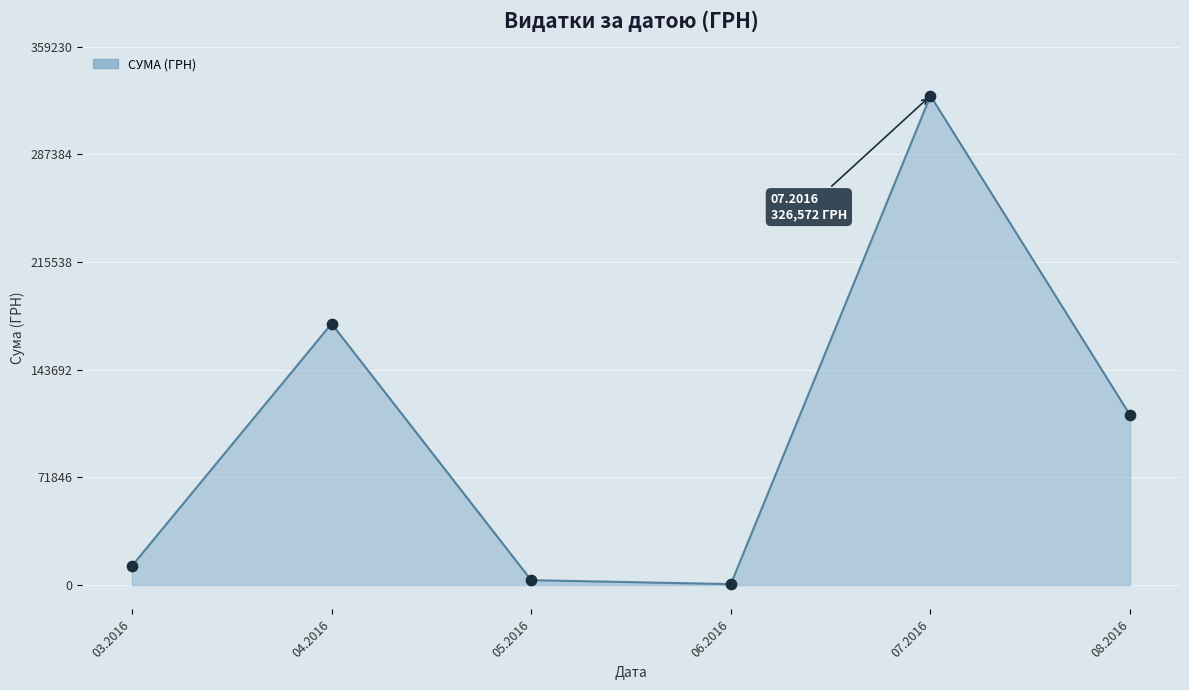

Approximately how many times larger is the value at 07.2016 compared to 03.2016?

25.6